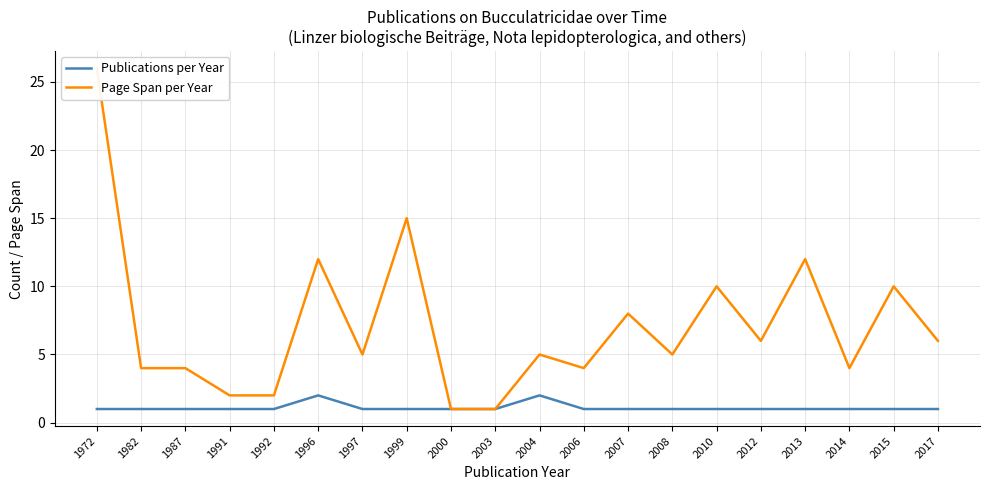

Which series has the largest total across all categories?

Page Span per Year